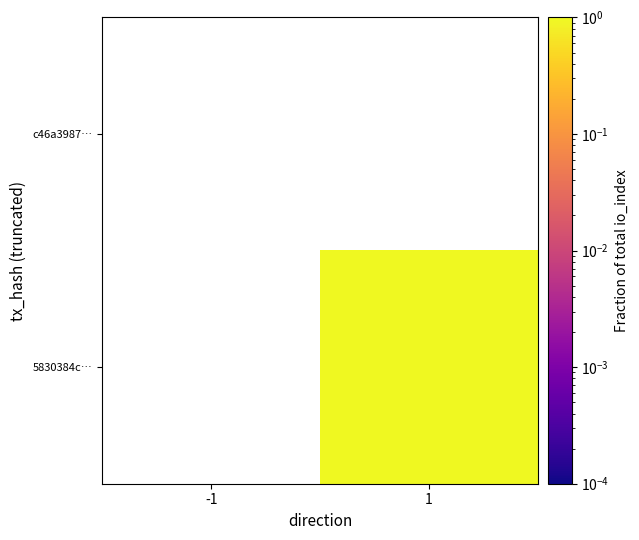

Is the value of 5830384c… at -1 greater than the value of c46a3987… at 1?

No